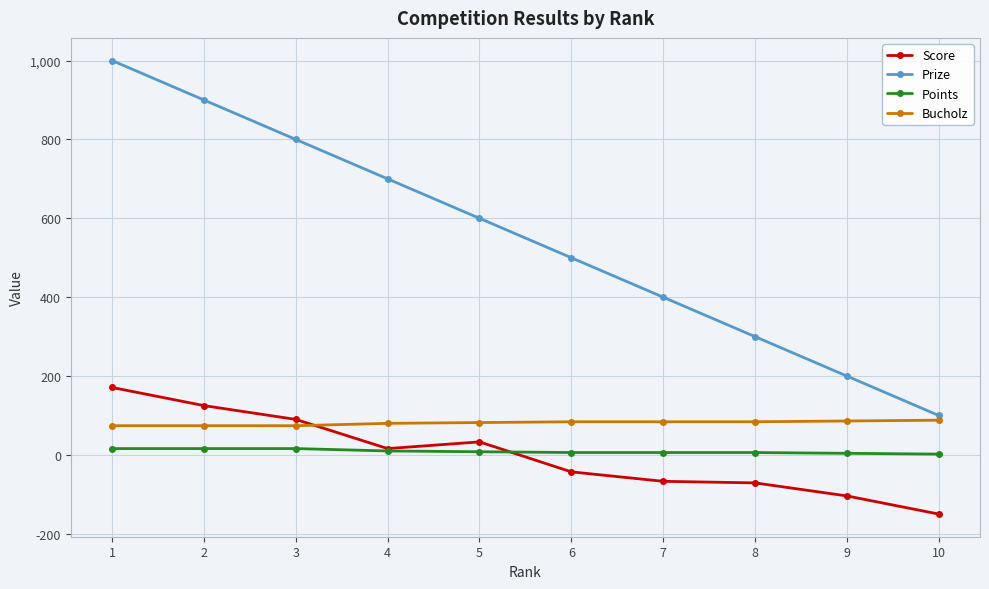

Which series has the widest spread of values?

Prize